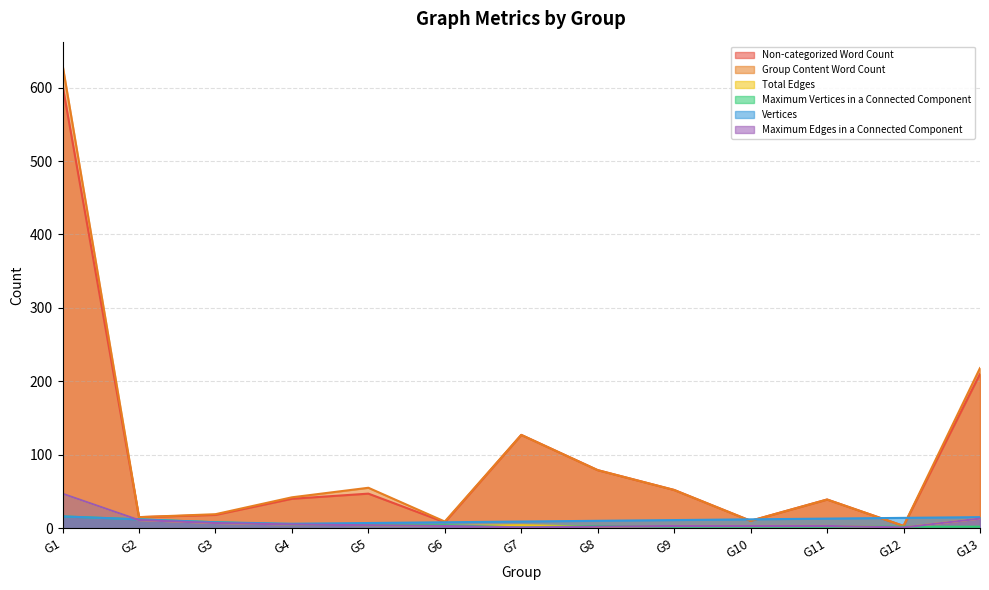

What is the difference between the highest and lowest values at G13?

216